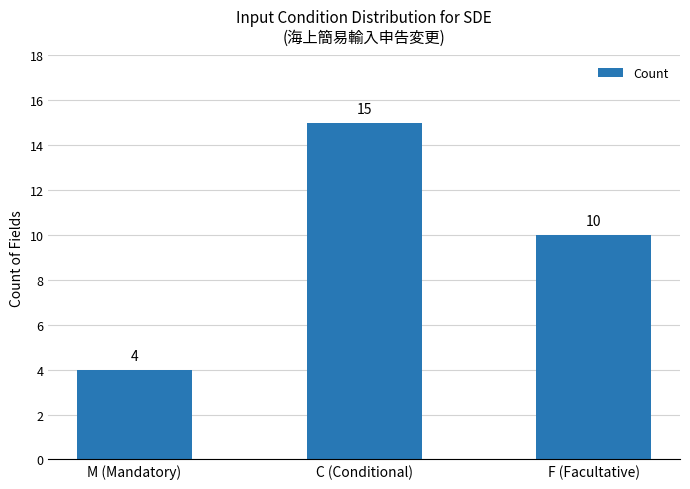

How many data points are less than 10?

1